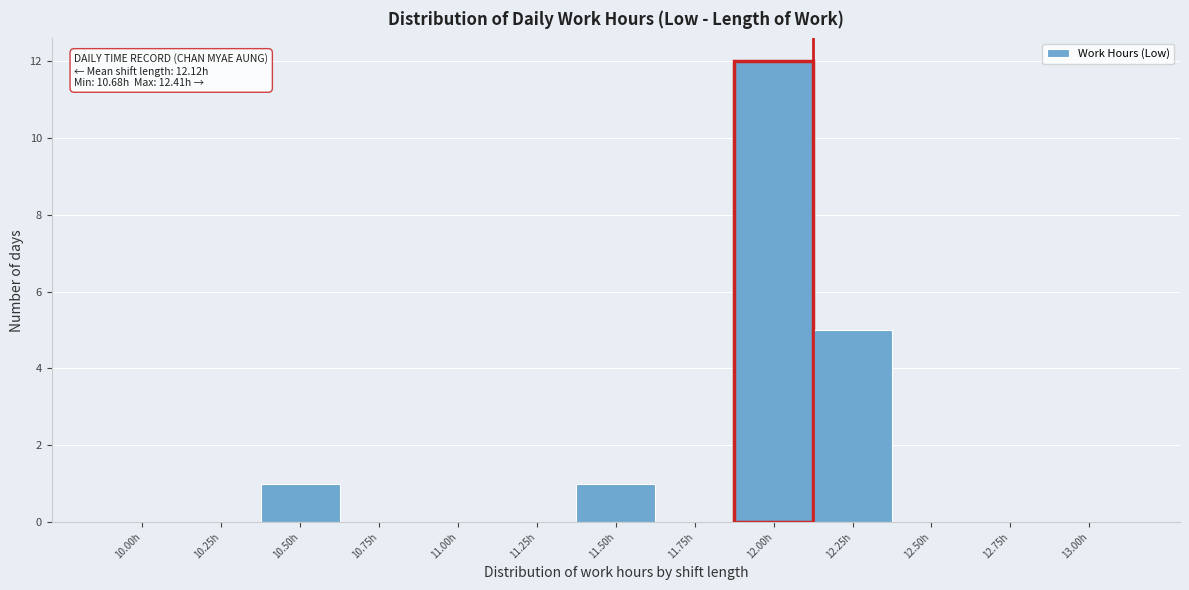

Reading right to left, list all the values displayed in this chart.

13.00h=0	12.75h=0	12.50h=0	12.25h=5	12.00h=12	11.75h=0	11.50h=1	11.25h=0	11.00h=0	10.75h=0	10.50h=1	10.25h=0	10.00h=0